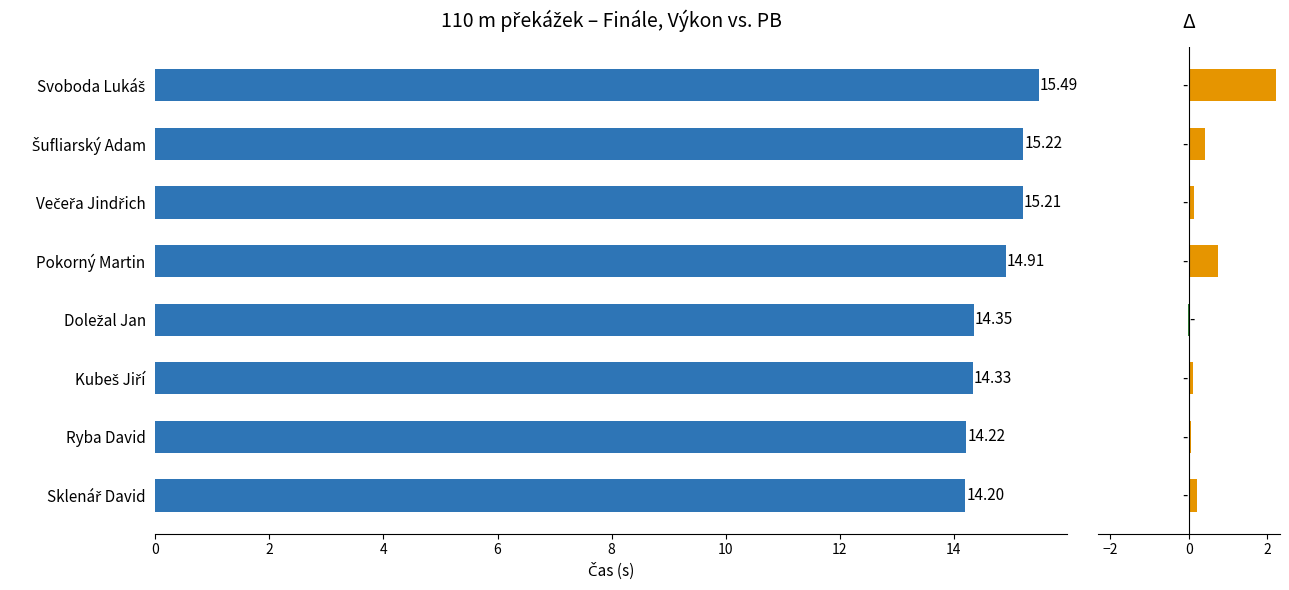

Reading right to left, list all the values displayed in this chart.

Výkon: 14=15.5	12=15.2	10=15.2	8=14.9	6=14.3	4=14.3	2=14.2	0=14.2
Δ (Výkon−PB): 14=2.2	12=0.4	10=0.1	8=0.7	6=-0.0	4=0.1	2=0.1	0=0.2